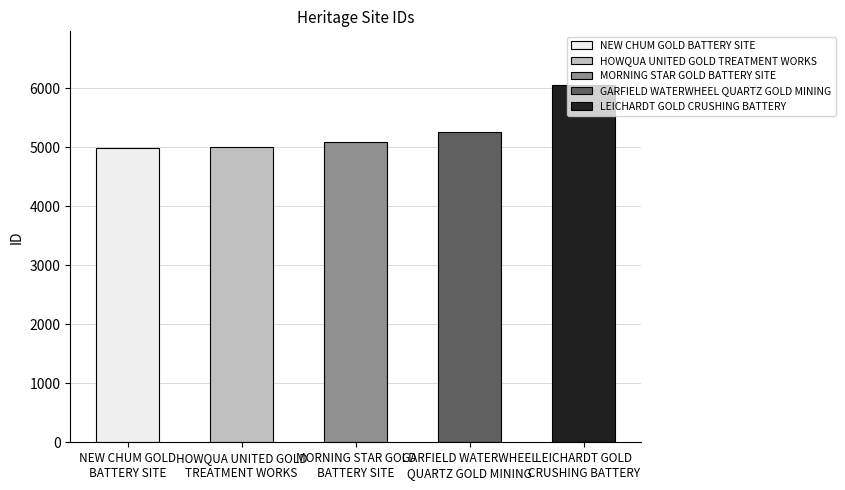

What is the change in value from GARFIELD WATERWHEEL
QUARTZ GOLD MINING to LEICHARDT GOLD
CRUSHING BATTERY?

+803